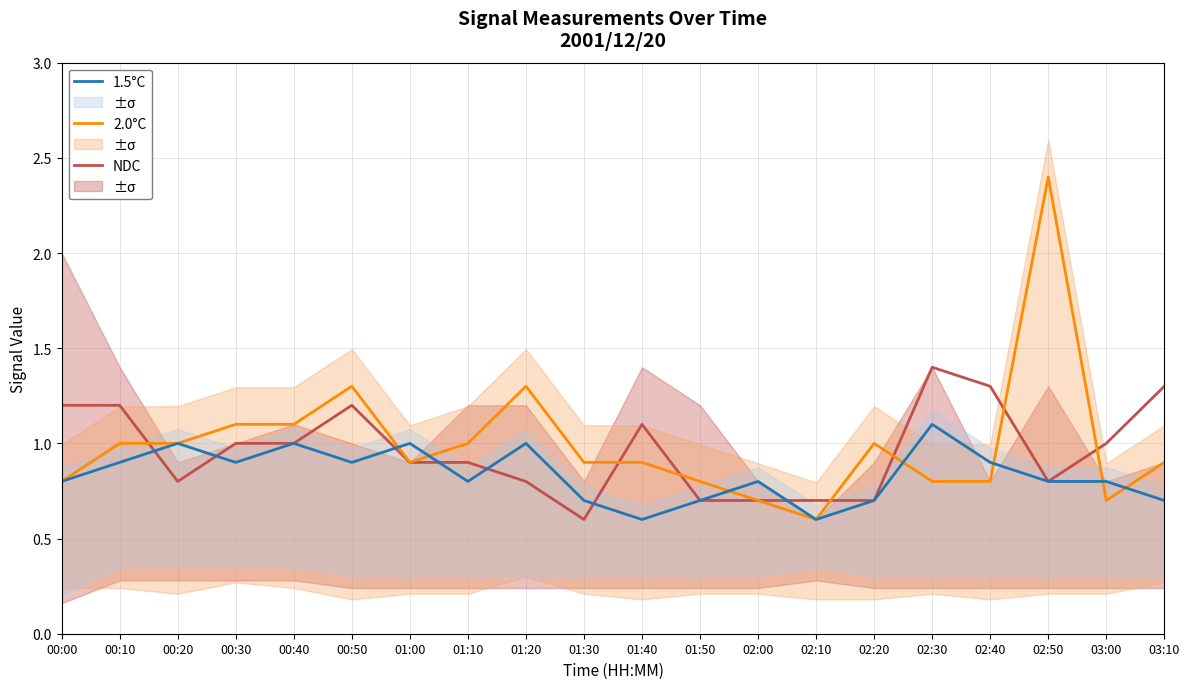

Rank the categories by 2.0°C value from lowest to highest.

02:10, 02:00, 03:00, 00:00, 01:50, 02:30, 02:40, 01:00, 01:30, 01:40, 03:10, 00:10, 00:20, 01:10, 02:20, 00:30, 00:40, 00:50, 01:20, 02:50